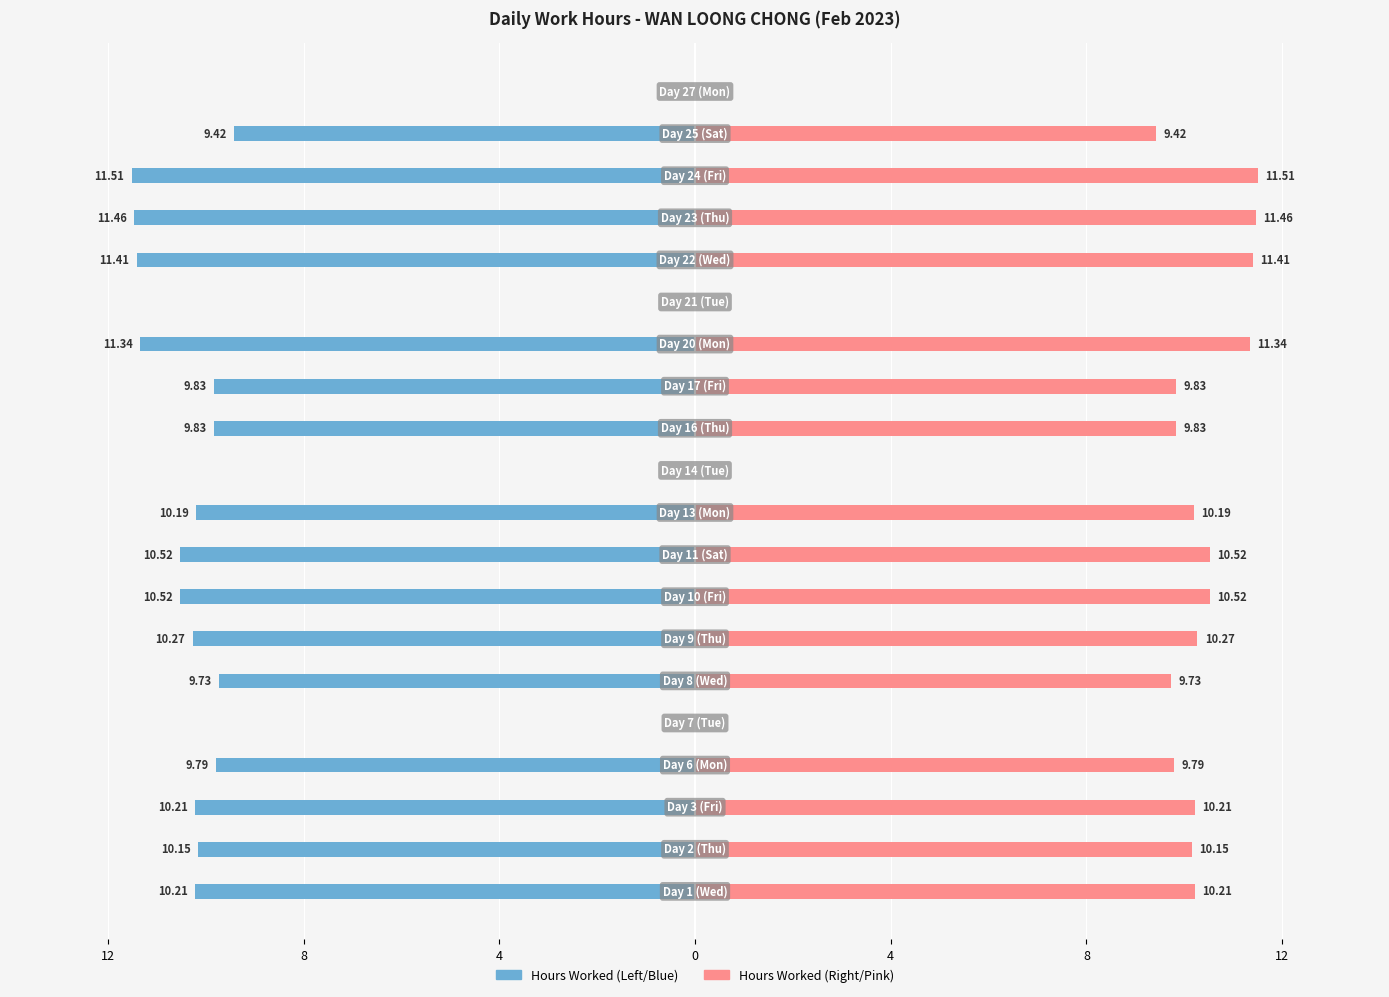

List the series in order of their peak value, lowest first.

Hours Worked (Left side), Hours Worked (Right side)